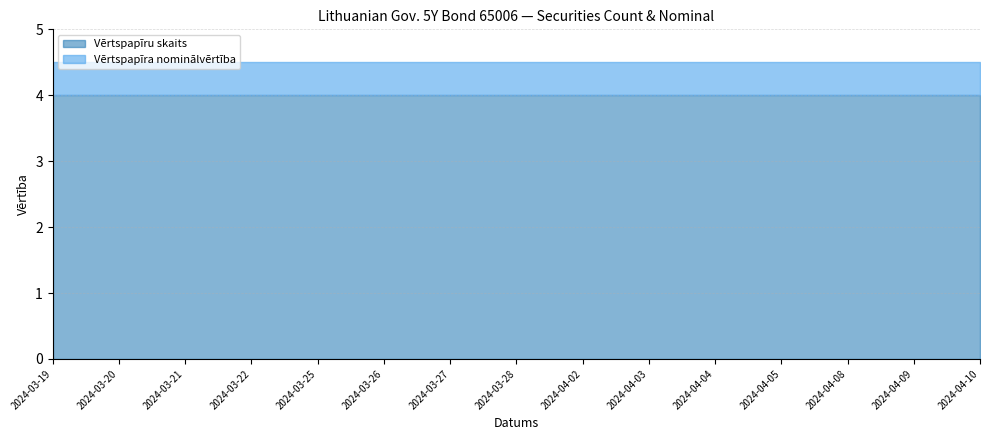

What is the sum of the Vērtspapīru skaits values at 2024-04-08 and 2024-04-05?

8.0